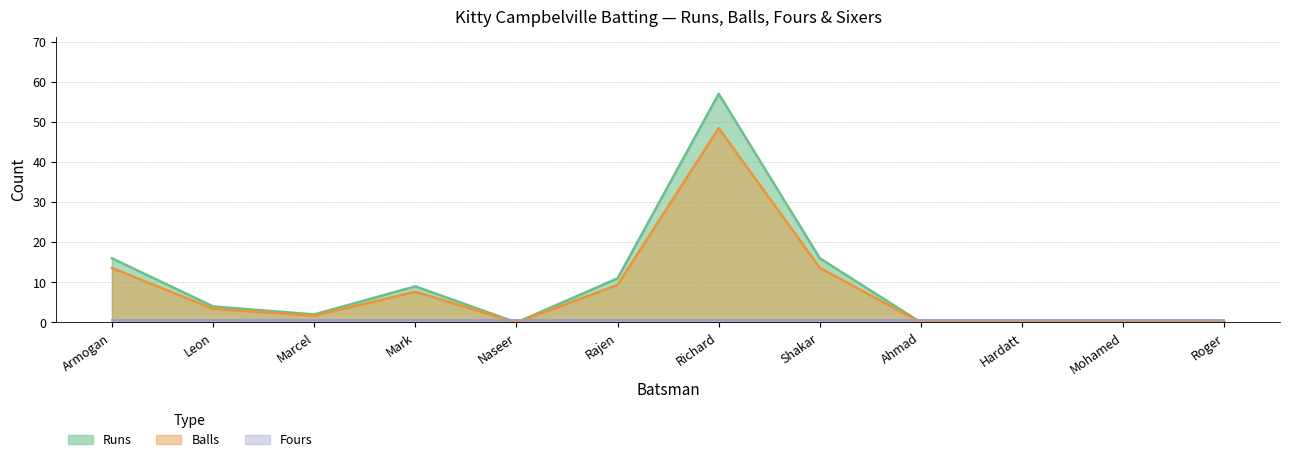

True or false: Runs and Balls intersect in this chart.

False